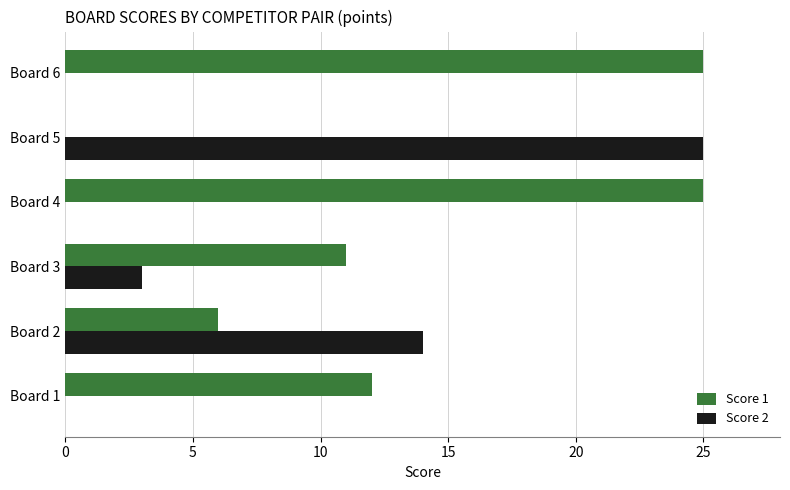

The Score 1 series shows 19 at Board 1. True or false?

False